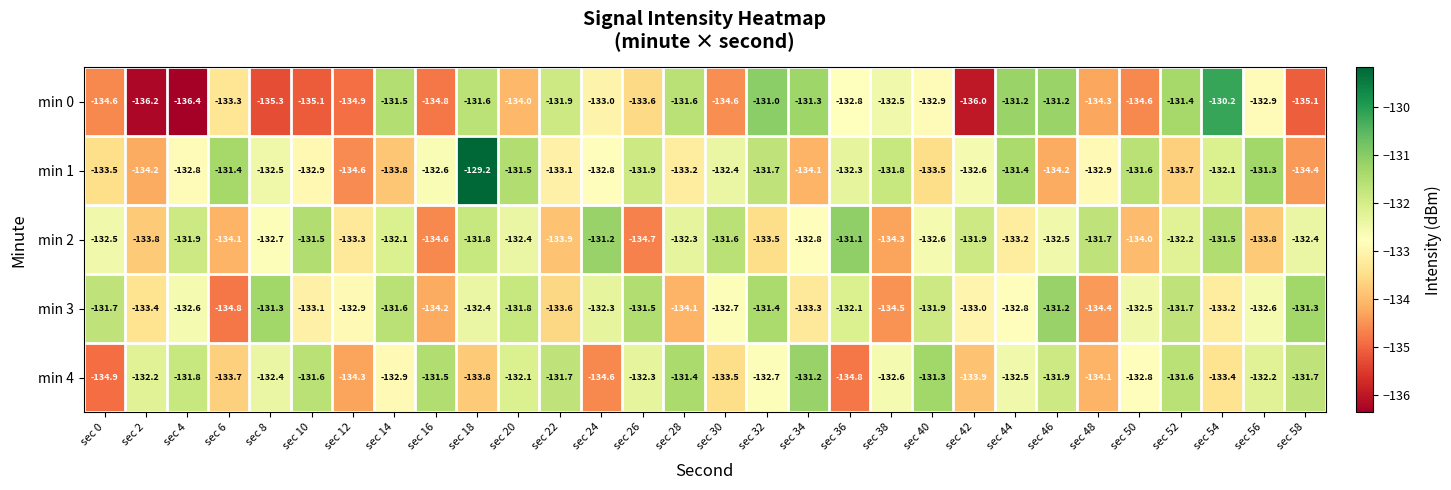

Is the value of min 2 at sec 26 greater than the value of min 0 at sec 4?

Yes